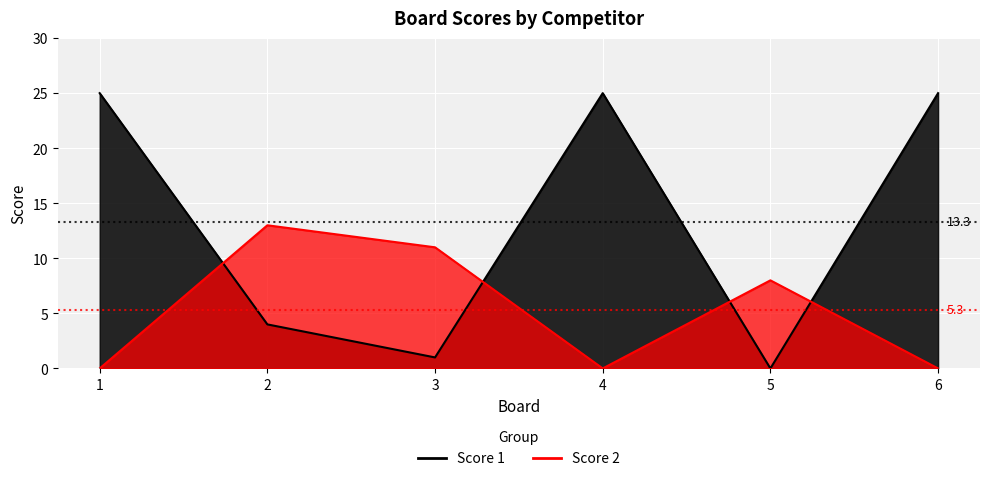

At which category is the sum across all series the highest?

1